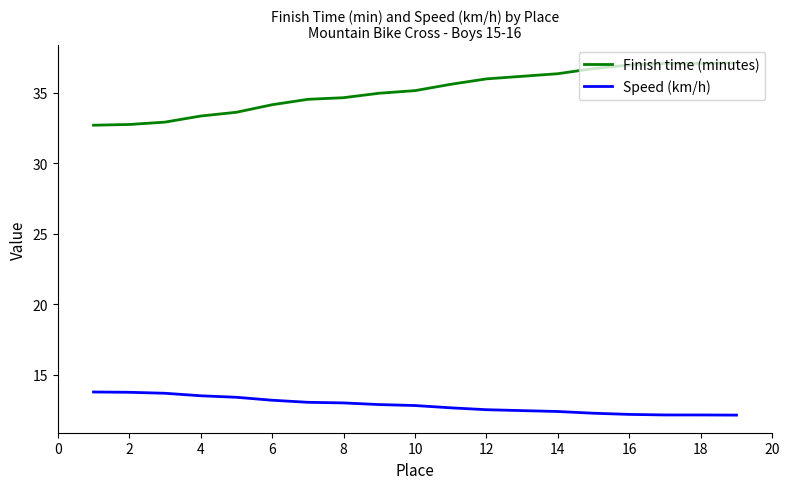

Which series has the largest total across all categories?

Finish time (minutes)